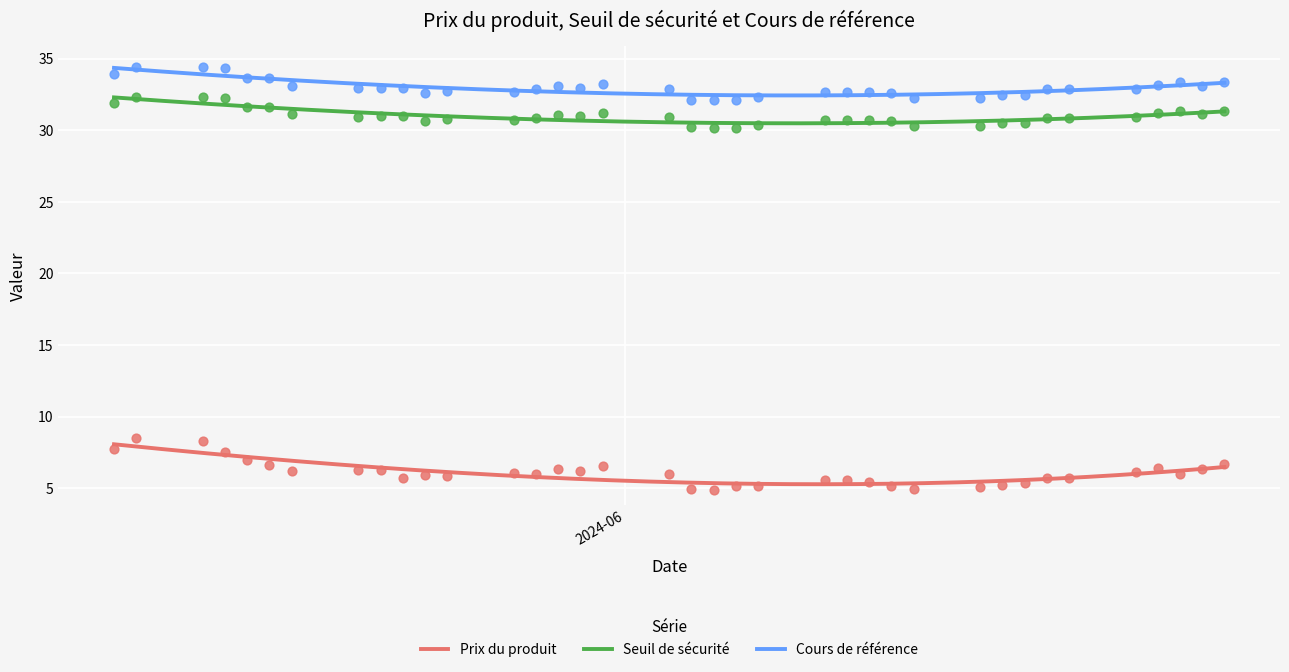

At how many categories does at least one series exceed 11?

37